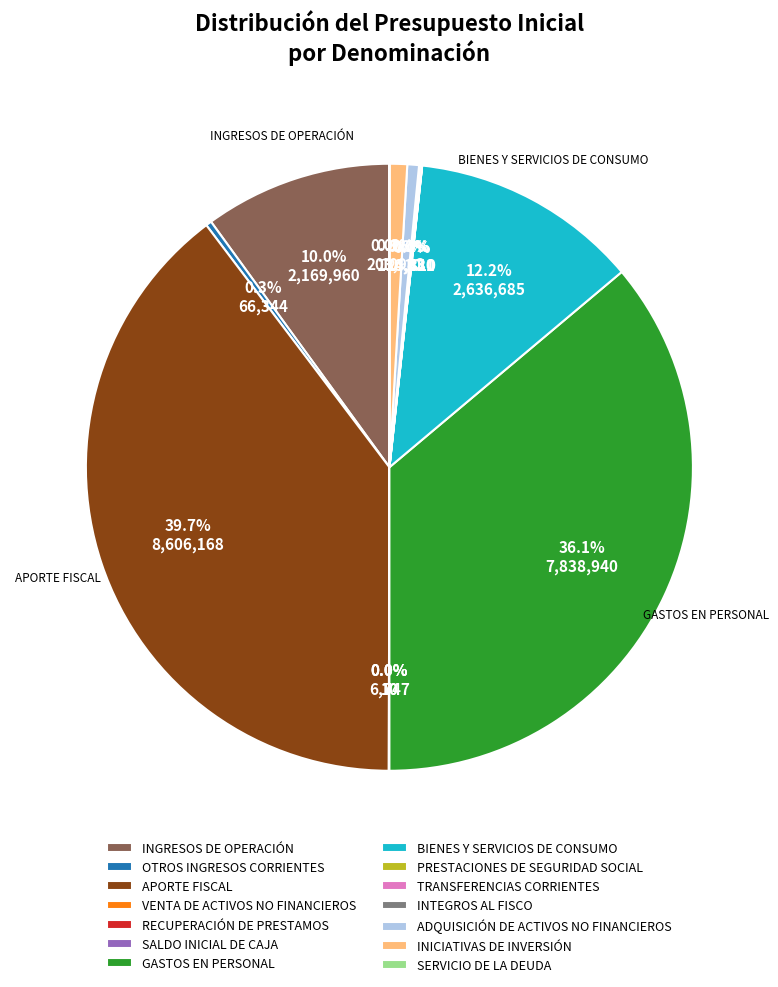

To the nearest percent, what is the combined percentage of BIENES Y SERVICIOS DE CONSUMO and INTEGROS AL FISCO?

12%